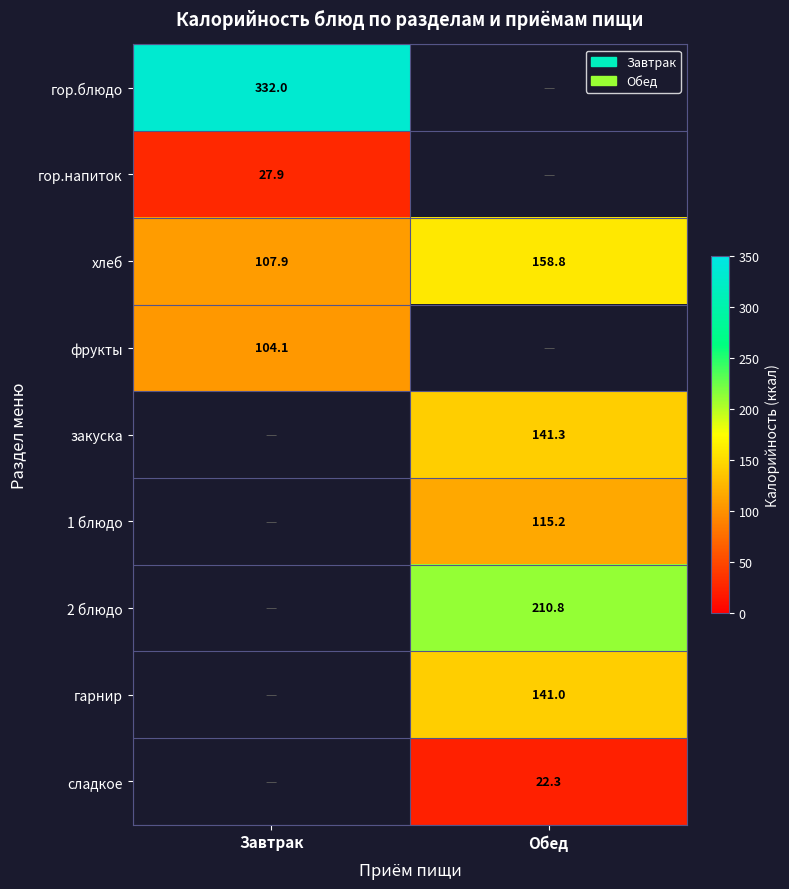

The 2 блюдо series shows 210.8 at Обед. True or false?

True